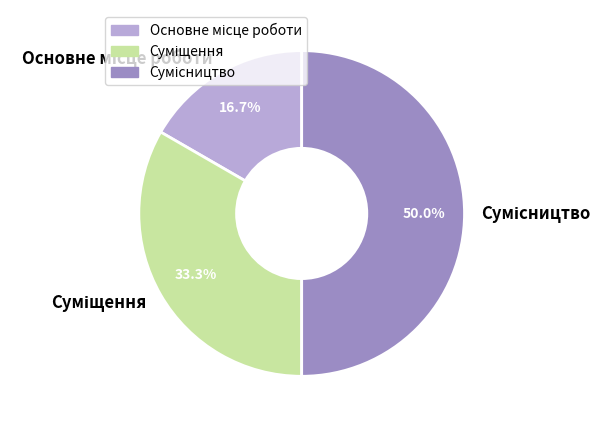

How many segments does this pie chart have?

3